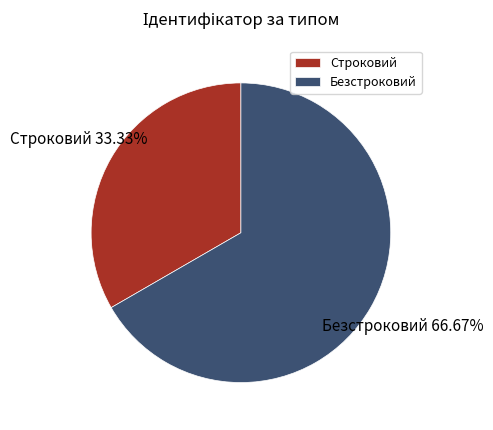

What is the largest slice in the pie chart?

Безстроковий